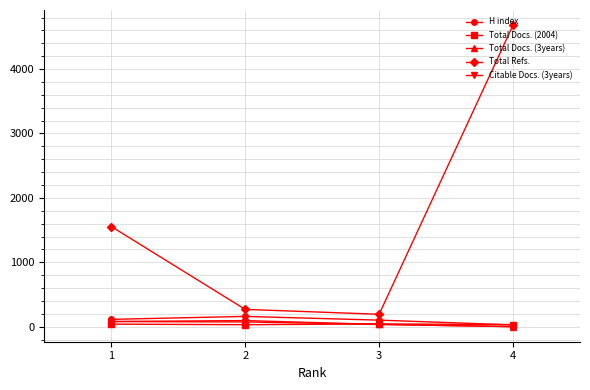

Between 1 and 4, which series saw the biggest shift?

Total Refs.